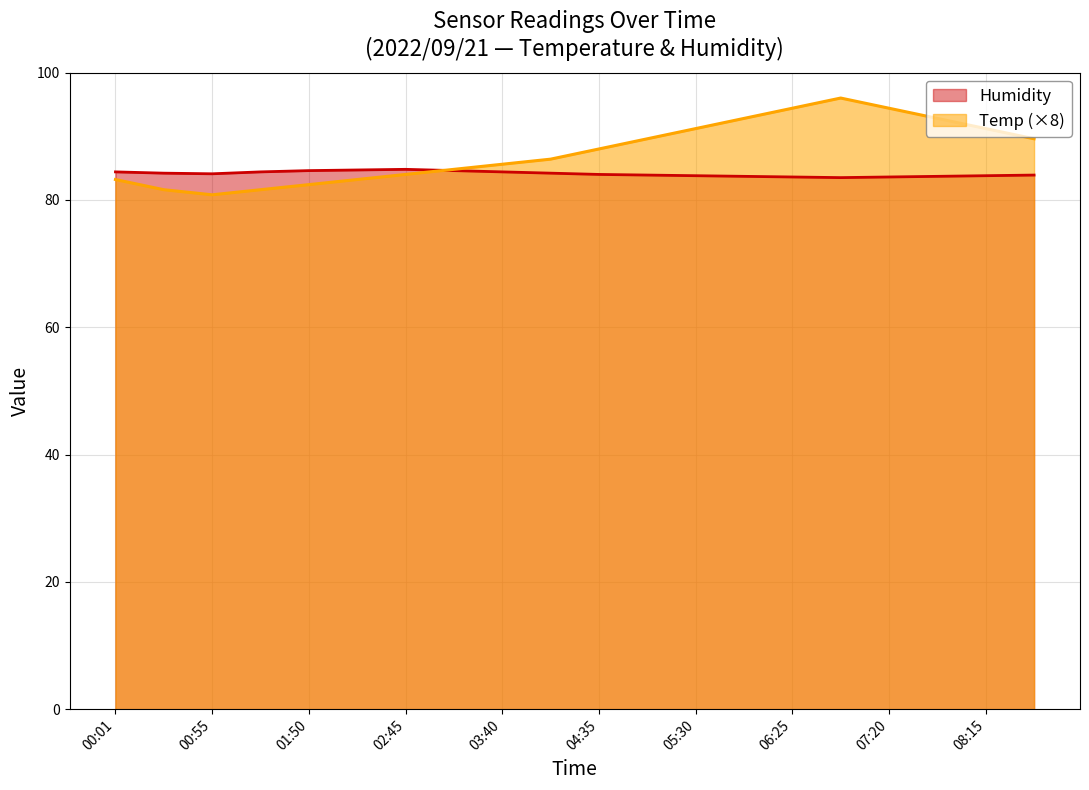

Count the number of data series in this chart.

2